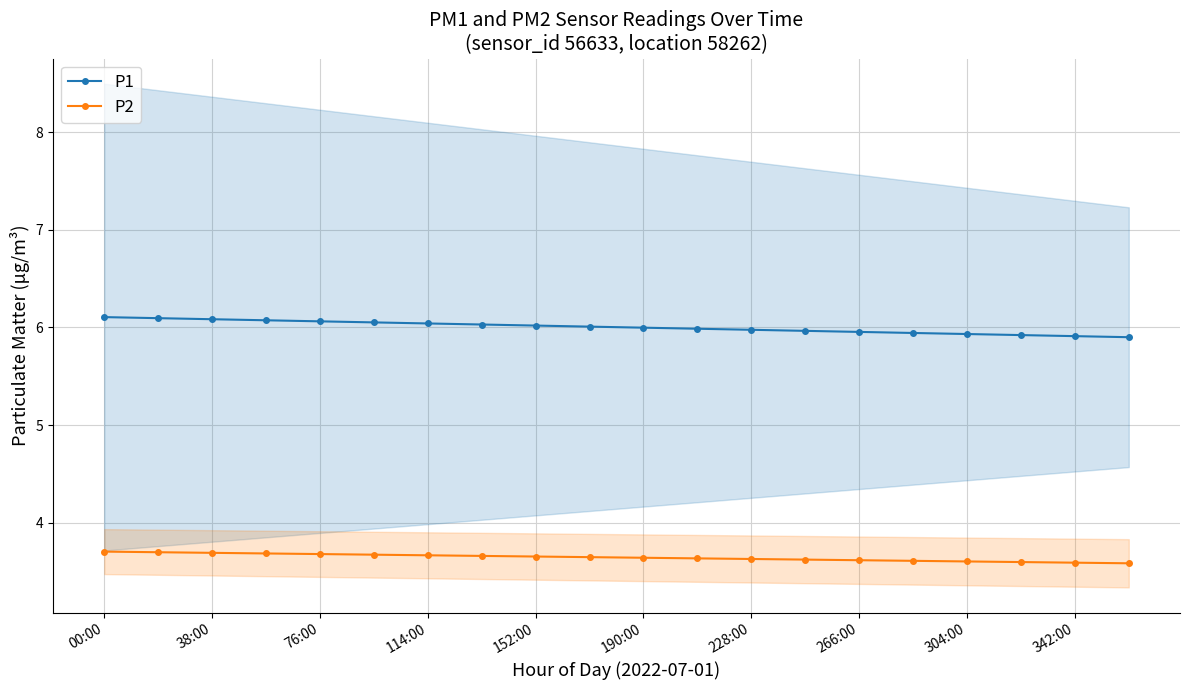

True or false: P2 and P1 intersect in this chart.

False